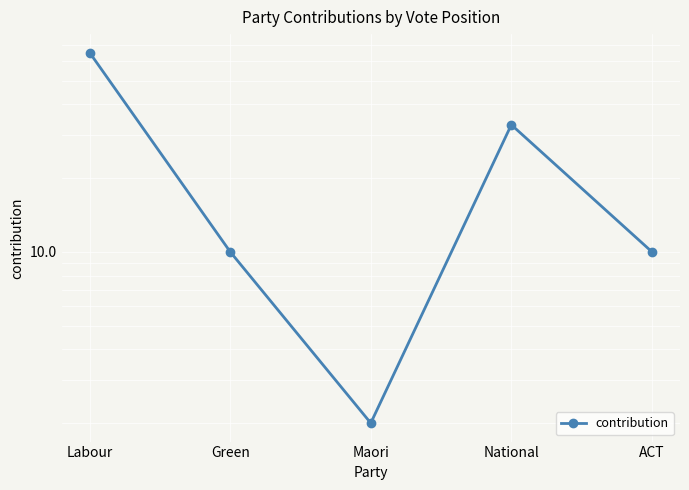

What is the sum of all values?

120